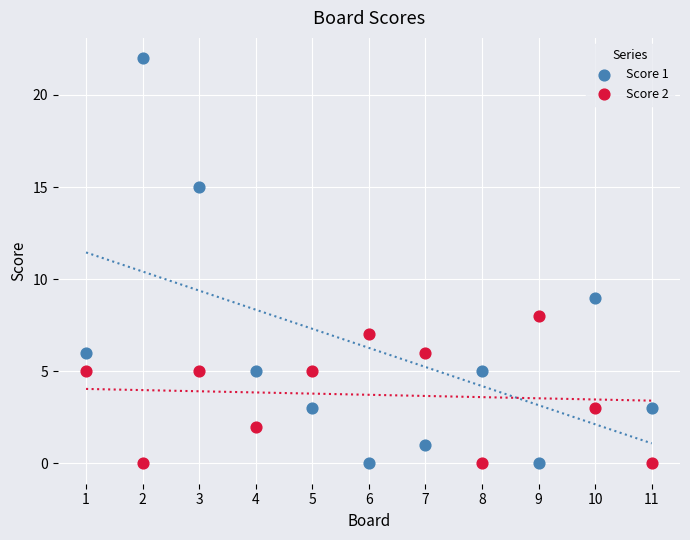

Which series reaches the maximum Y coordinate?

Score 1